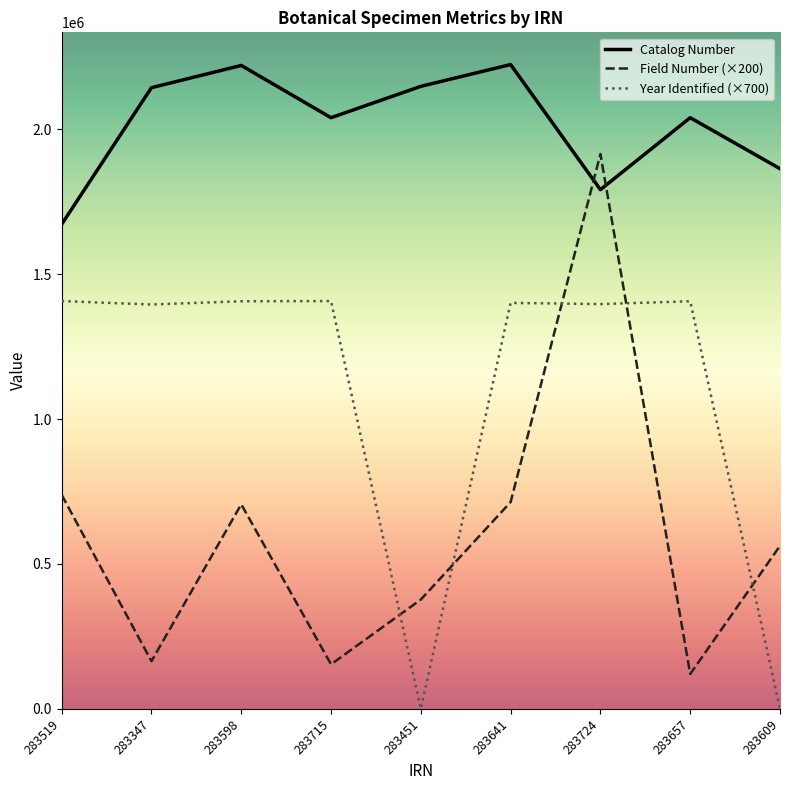

What is the greatest value displayed?

2223069